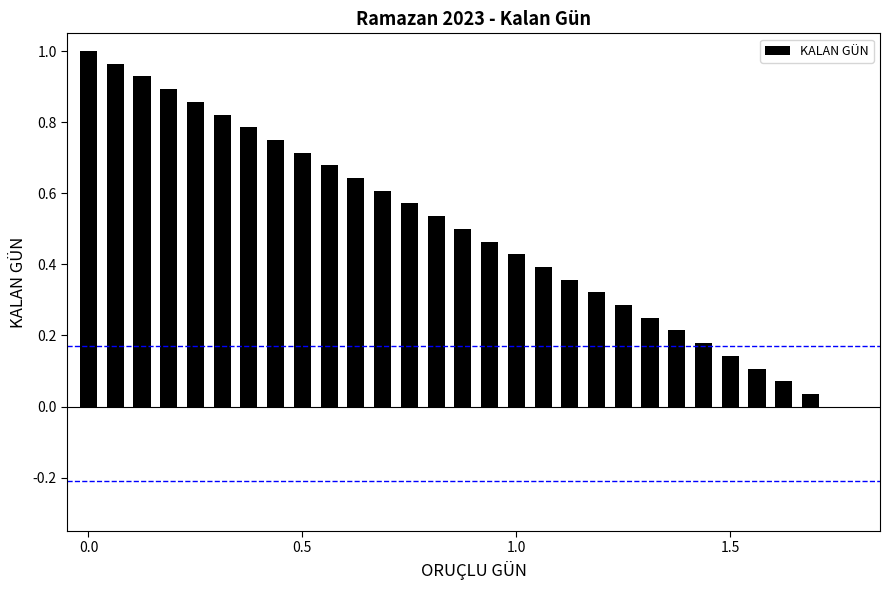

What is the sum of all values?

14.5